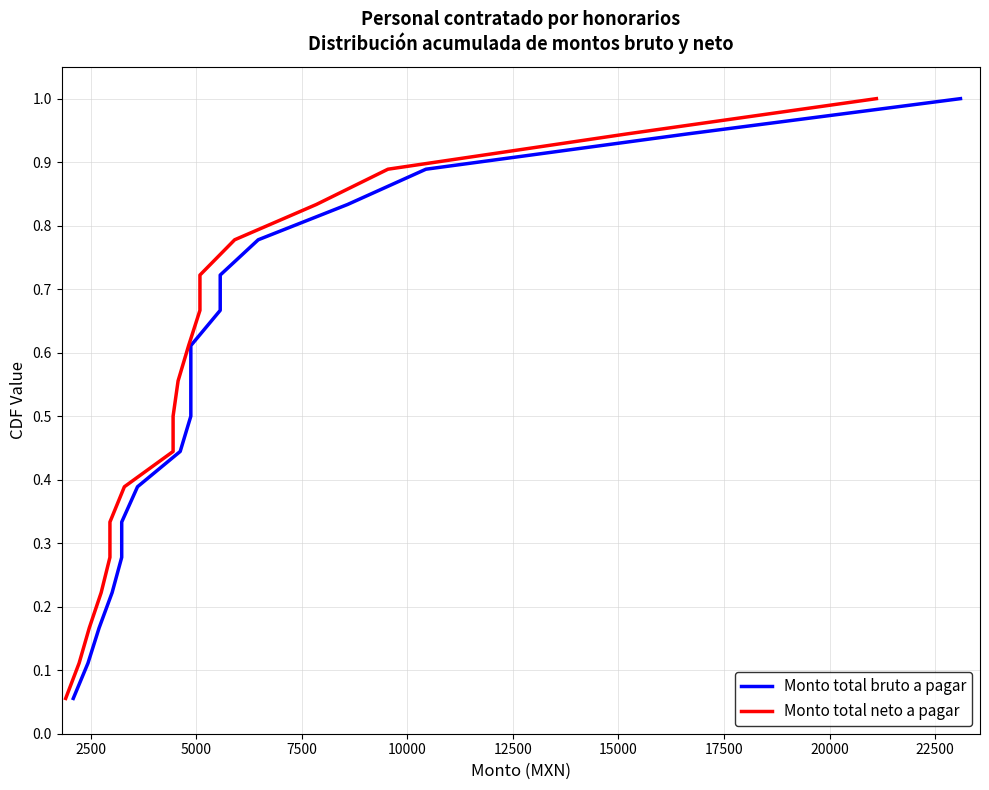

The value of Monto total bruto a pagar at 5000 is 0.1. True or false?

False